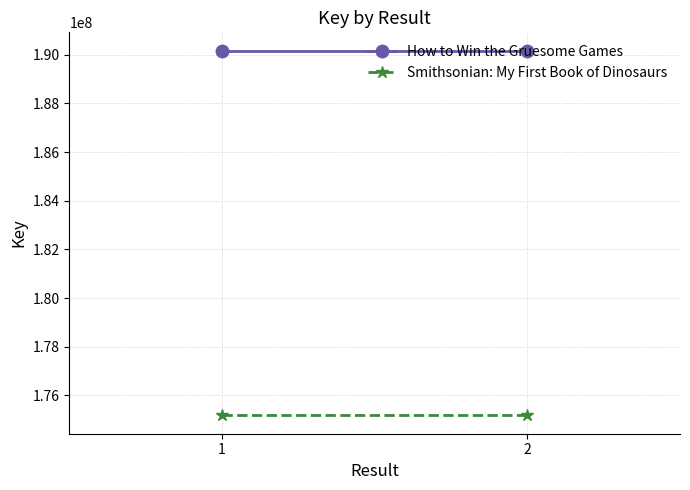

Which series has the widest spread of values?

How to Win the Gruesome Games